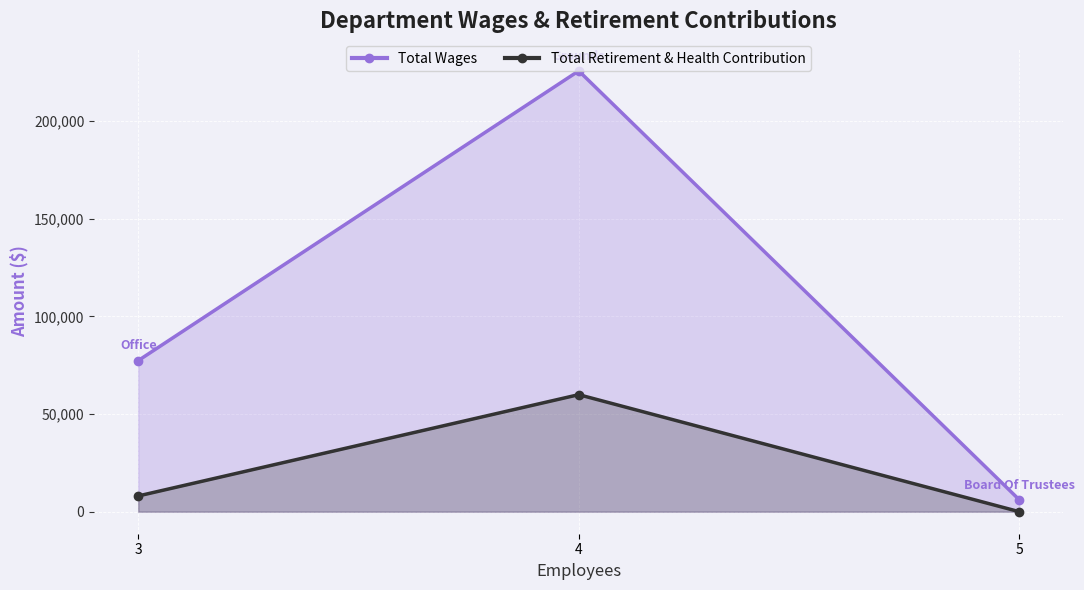

What are all the series names shown in the legend?

Total Wages, Total Retirement & Health Contribution